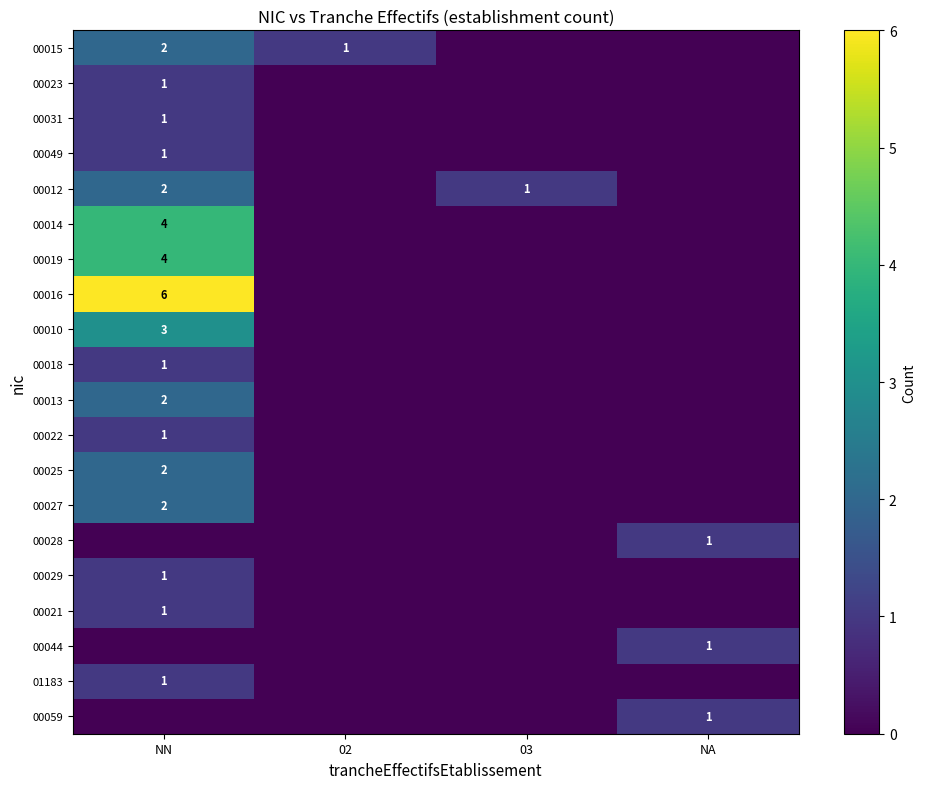

True or false: 00049 has a value of 0 at NN.

False